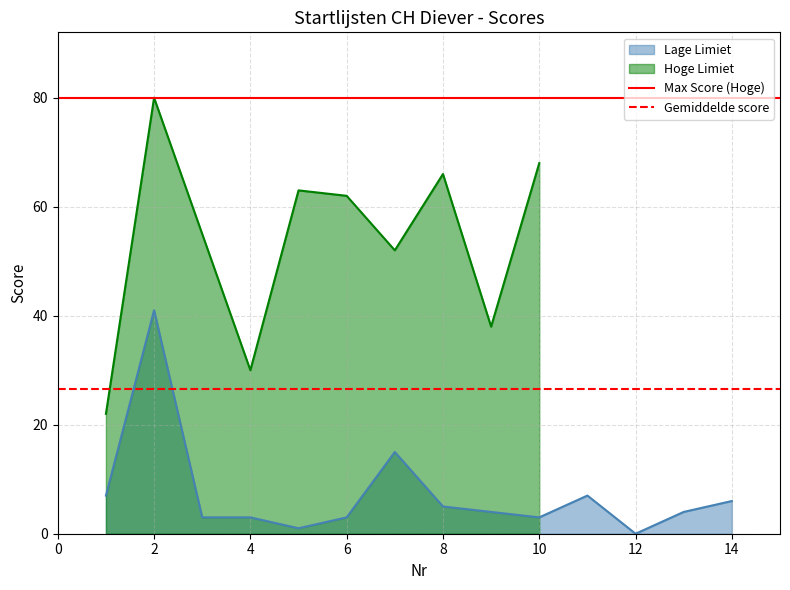

True or false: Lage Limiet has a value of 9 at 8.

False